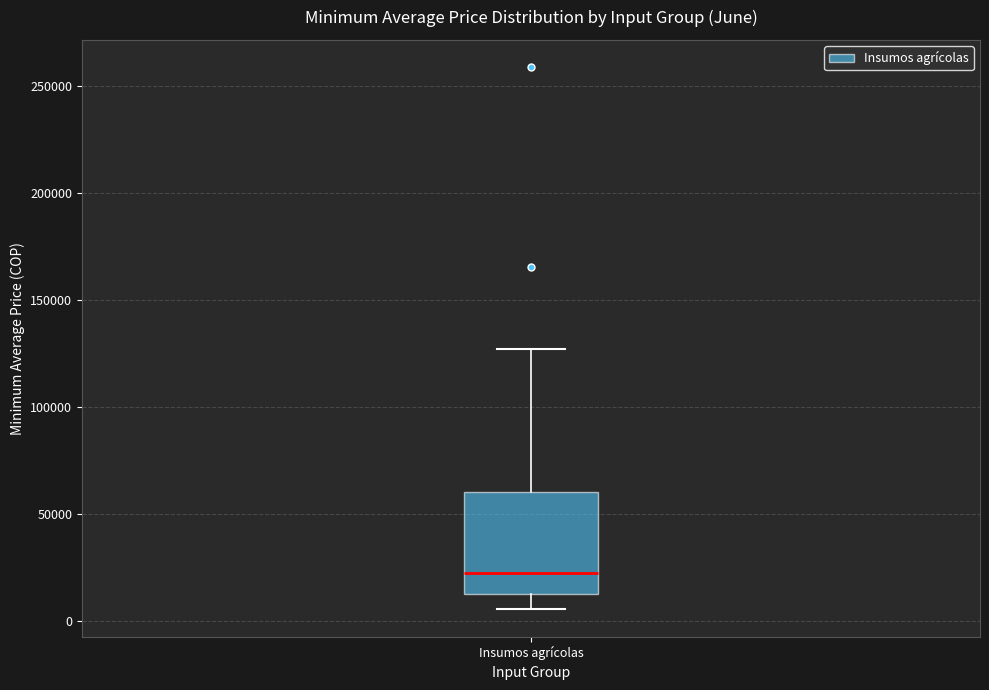

Where is the upper edge of the box for Insumos agrícolas on the y-axis? The values are not printed on the chart, so give them approximately, as read against the axis.

60000